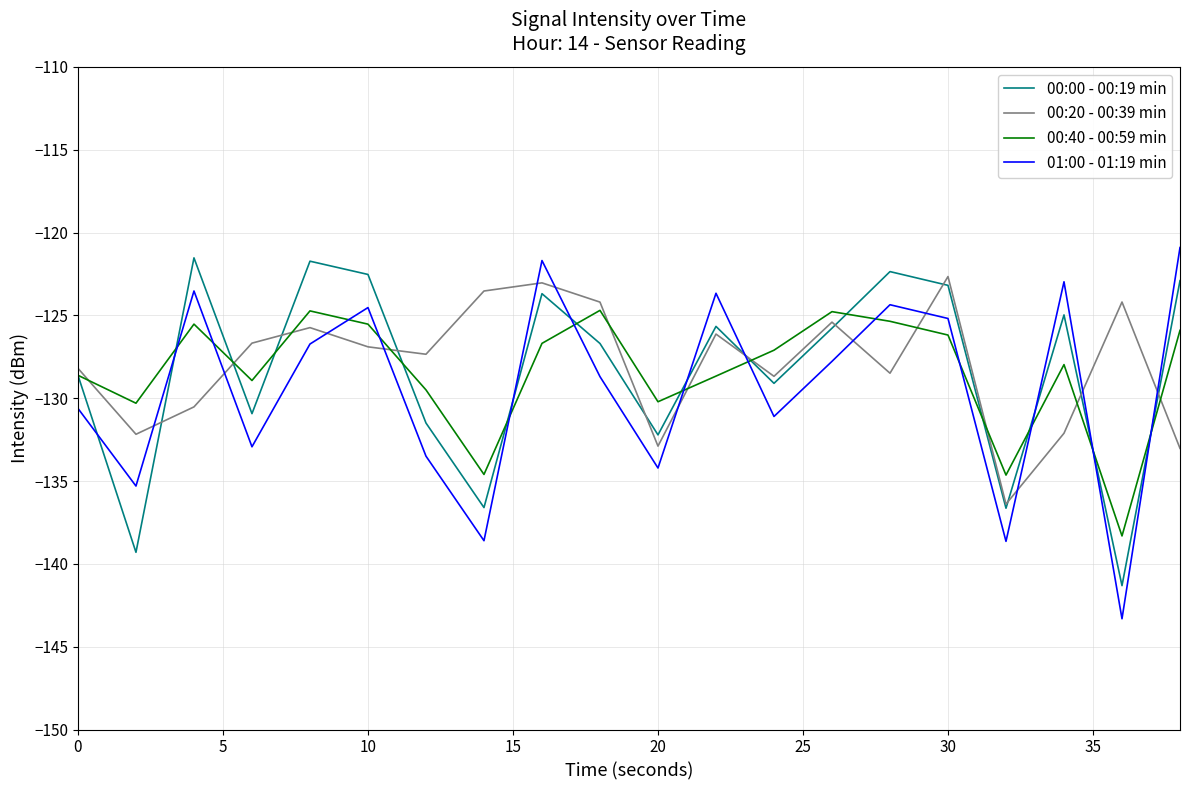

How many intersections are there between 00:20 - 00:39 min and 01:00 - 01:19 min?

13